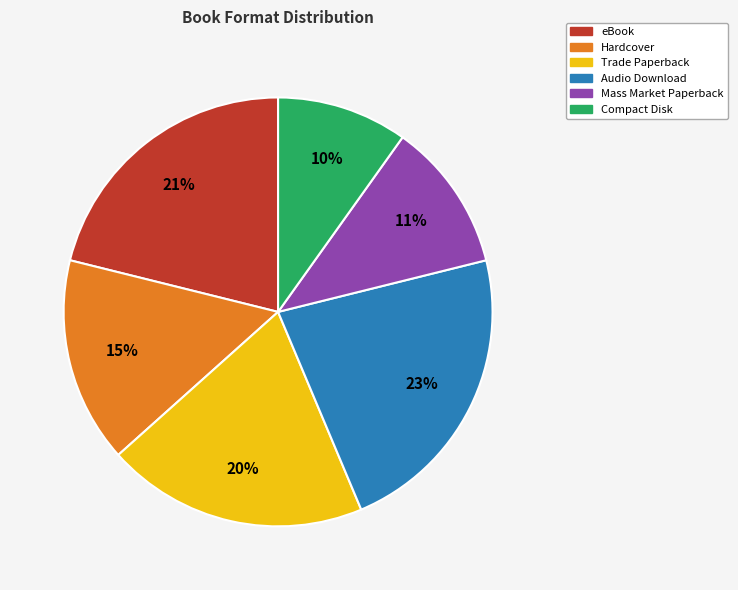

True or false: Trade Paperback accounts for 29% of the total.

False